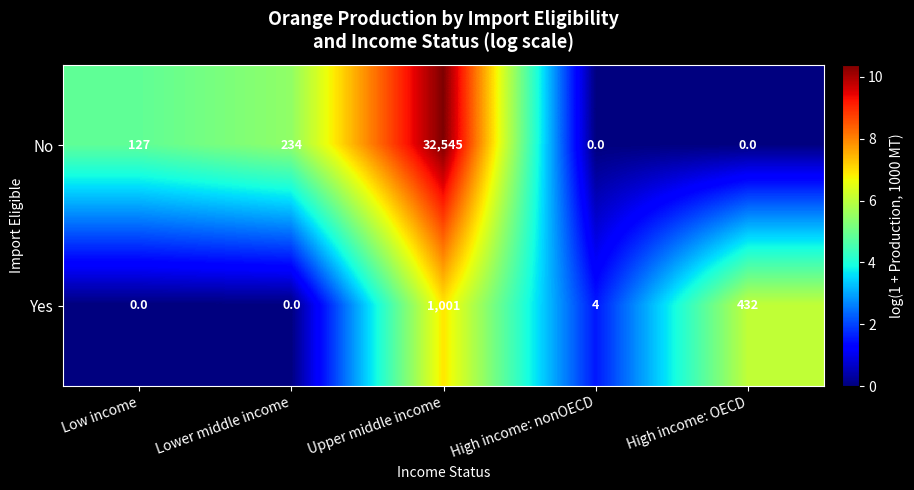

List the series in order of their peak value, highest first.

No, Yes